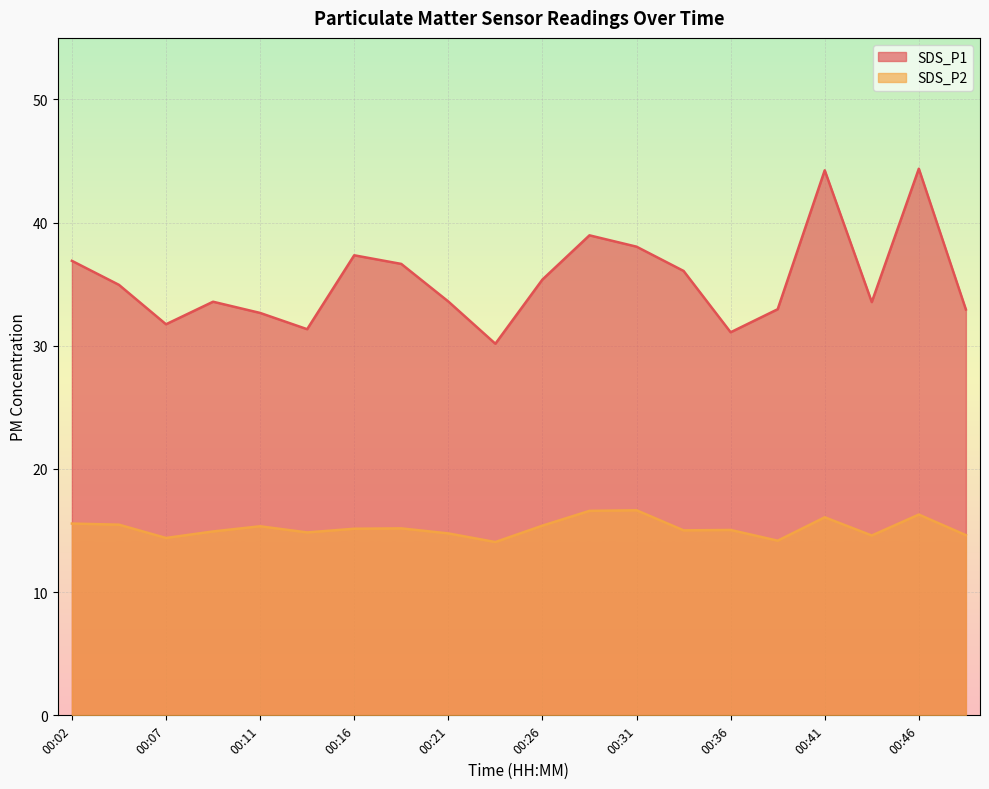

How many data points in SDS_P2 are above 15?

12